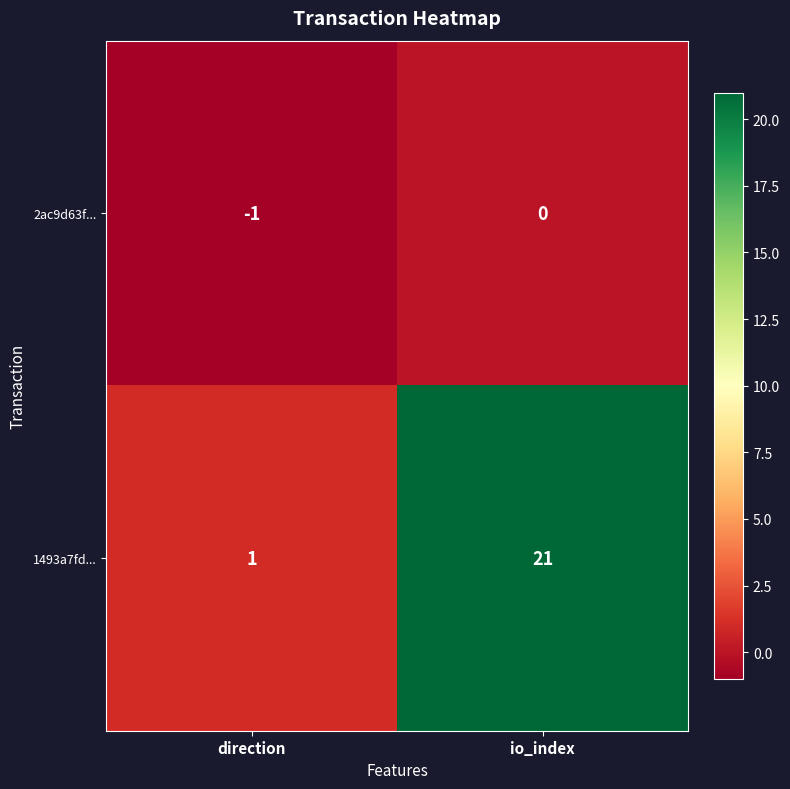

What is the spread (max minus min) of values at io_index?

21